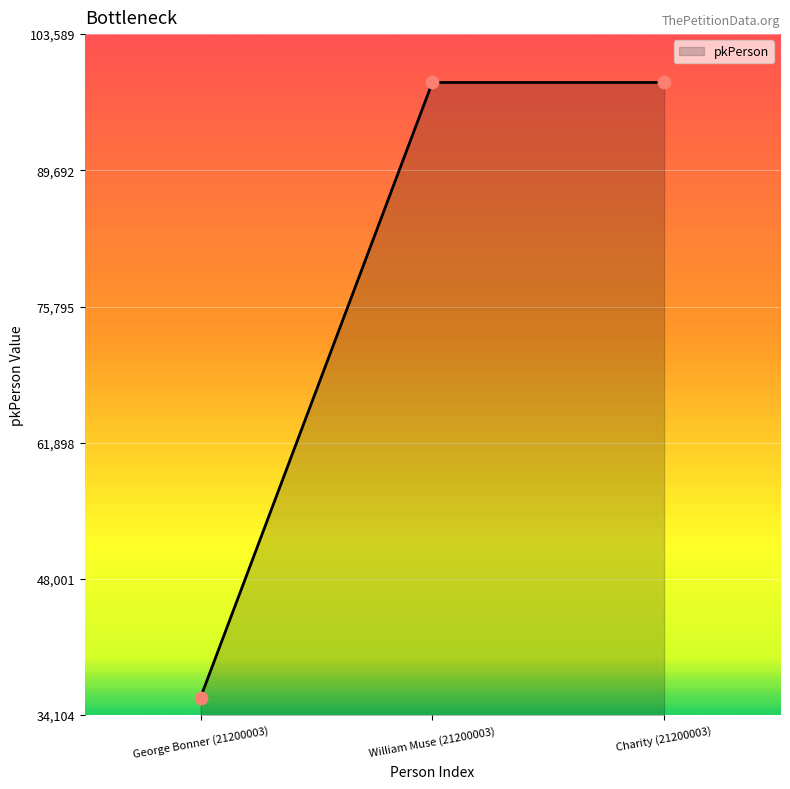

What is the ratio of the value at William Muse (21200003) to the value at Charity (21200003)?

1.0